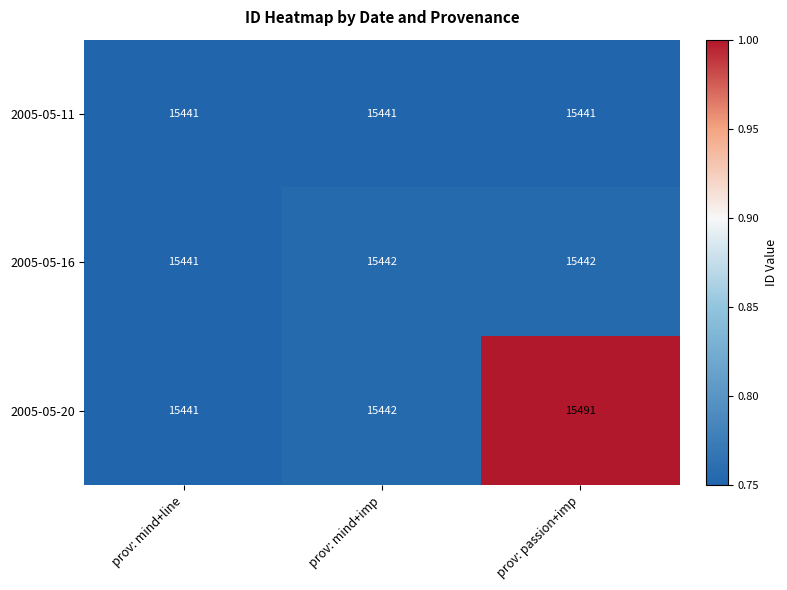

The value of 2005-05-16 at prov: mind+imp is 15442. True or false?

True